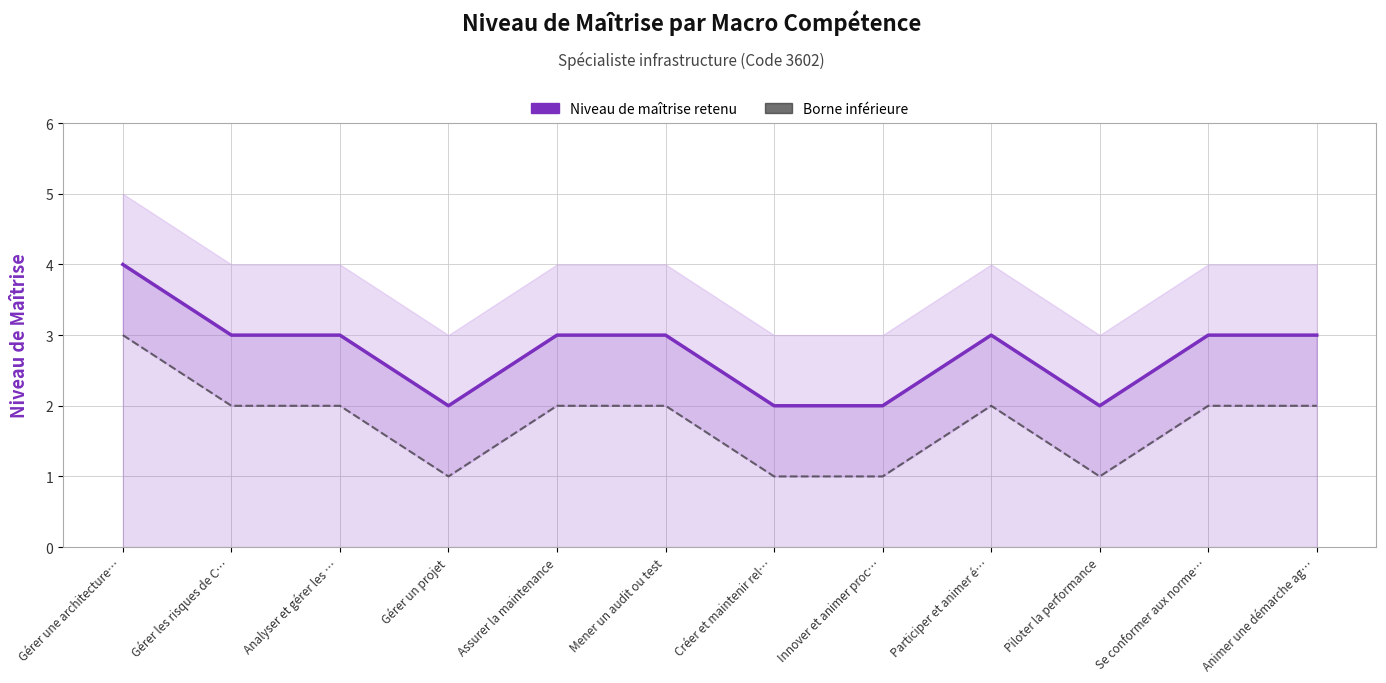

Which series has the widest spread of values?

Niveau de maîtrise retenu